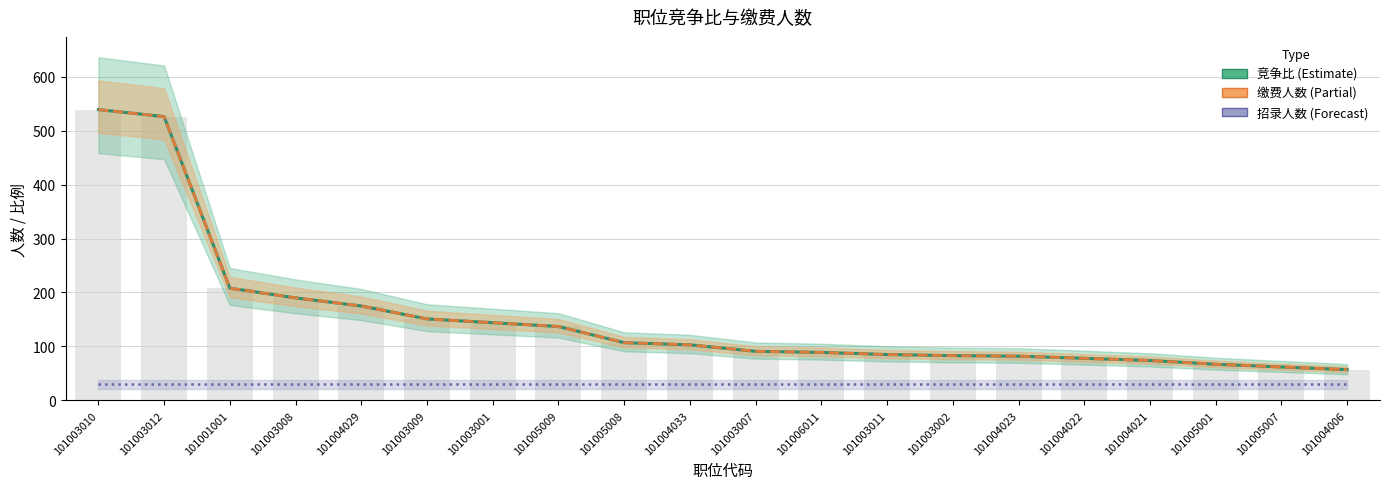

Reading left to right, what are all the values shown in this chart?

竞争比 (Estimate): 539	526	208	190	175	151	144	137	107	103	91	89	85	83	82	78	74	67	62	57
缴费人数 (Partial): 539	526	208	190	175	151	144	137	107	103	91	89	85	83	82	78	74	67	62	57
招录人数 (Forecast, ×30): 30	30	30	30	30	30	30	30	30	30	30	30	30	30	30	30	30	30	30	30